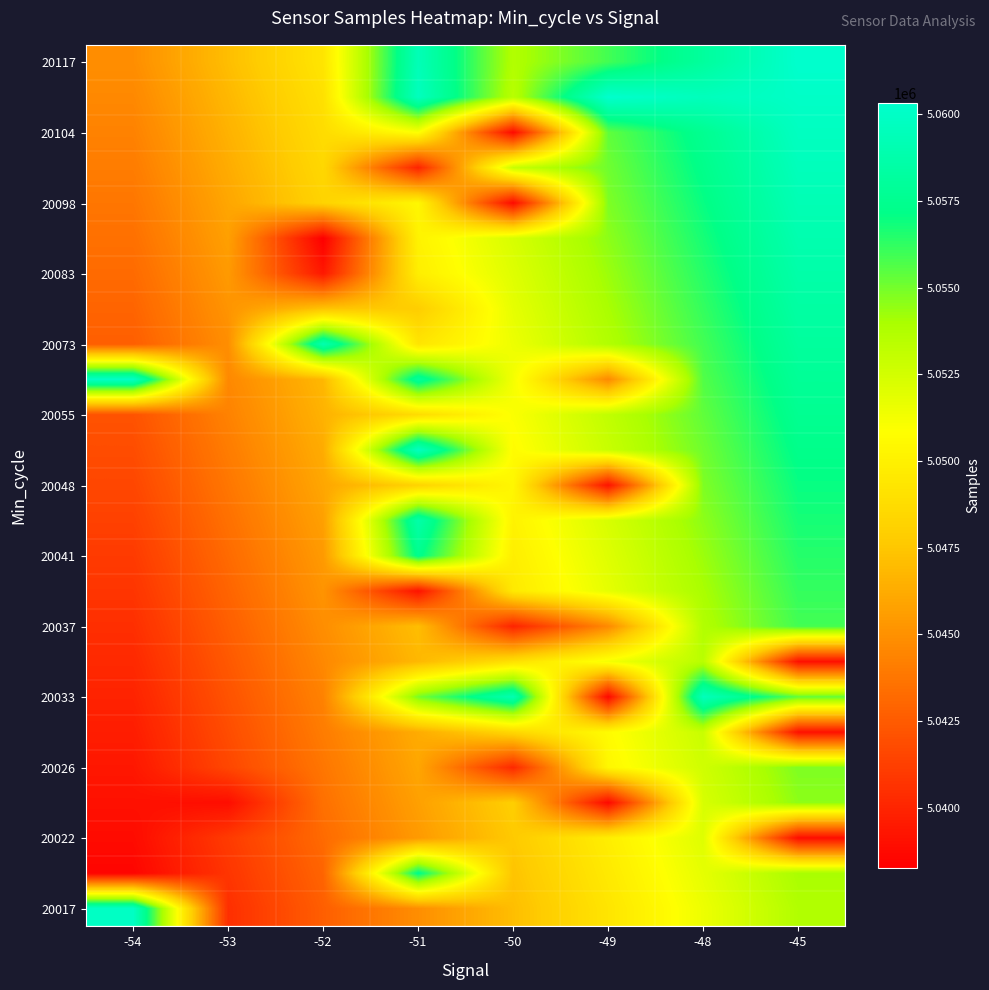

At which category does the chart reach its minimum across all series?

-52